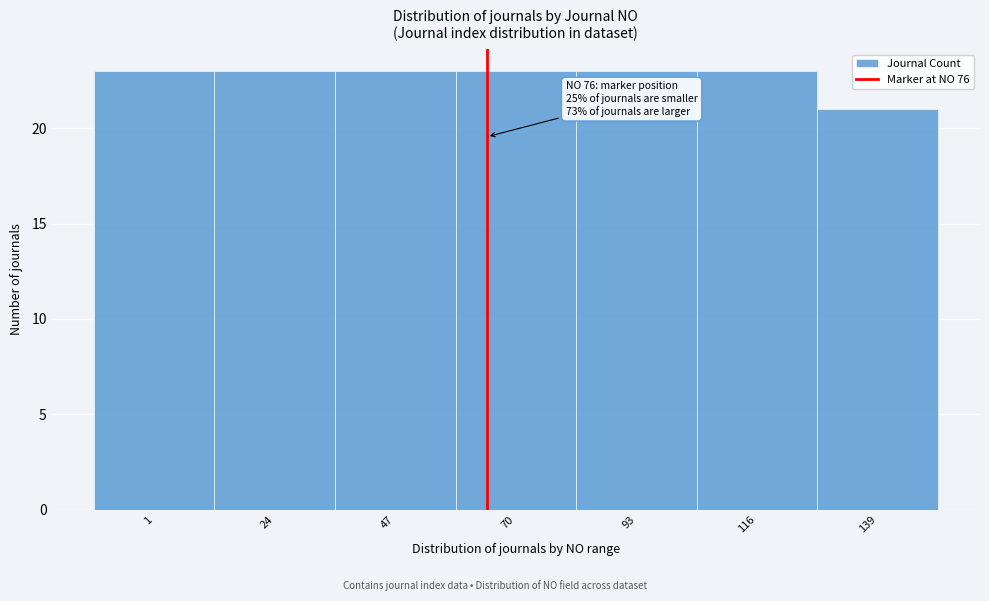

Reading right to left, transcribe all the data shown in this chart.

139=21	116=23	93=23	70=23	47=23	24=23	1=23